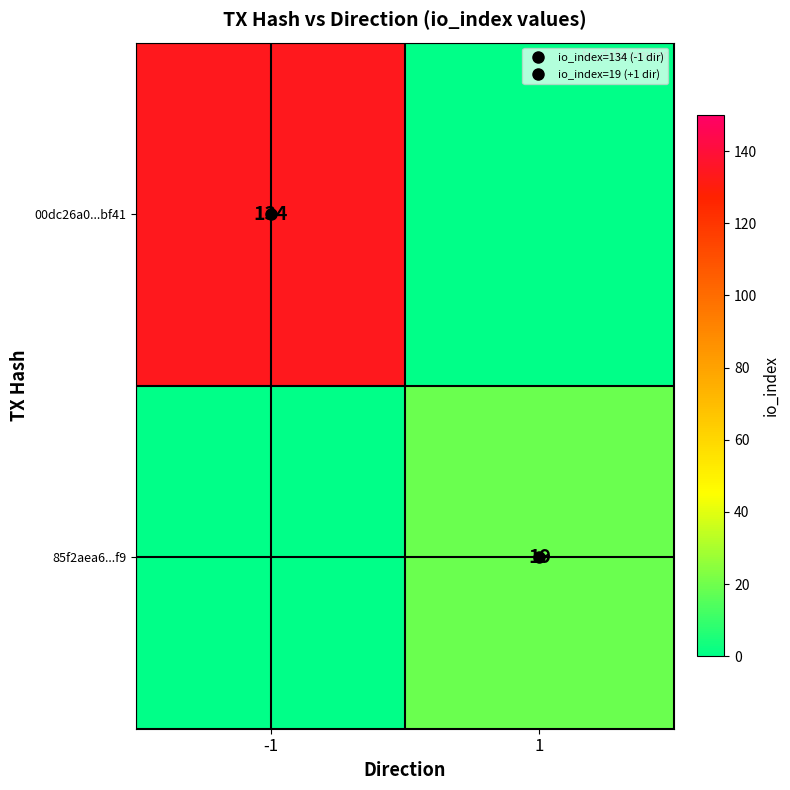

What is the average value of the 00dc26a0...bf41 series?

67